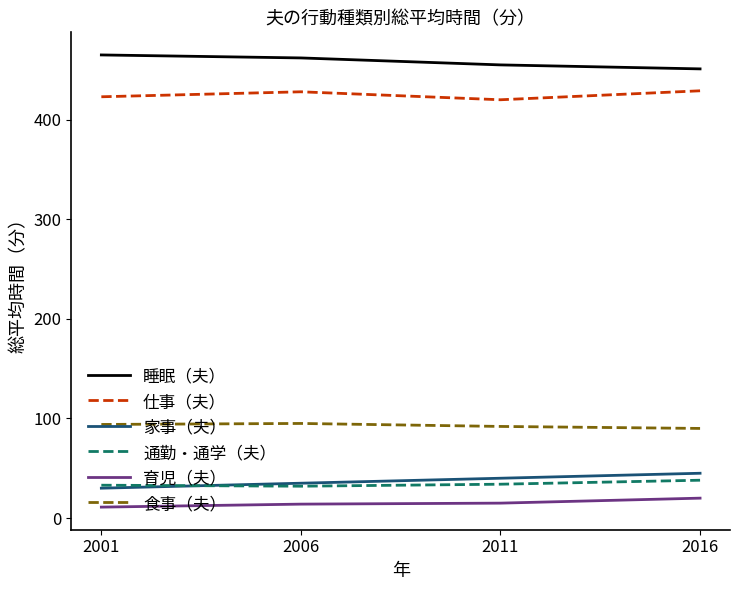

Is it true that 育児（夫） equals 15 at 2011?

True